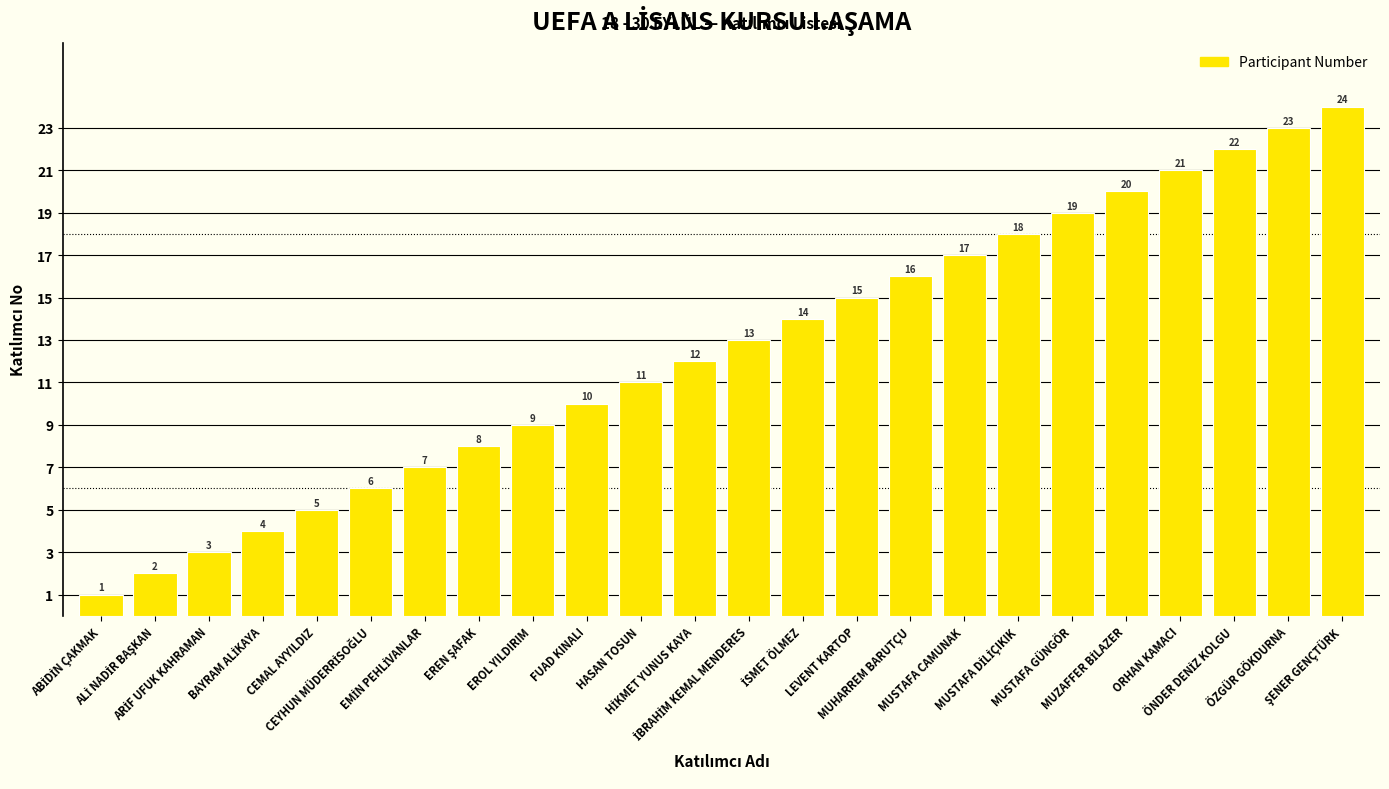

What is the sum of all values?

300